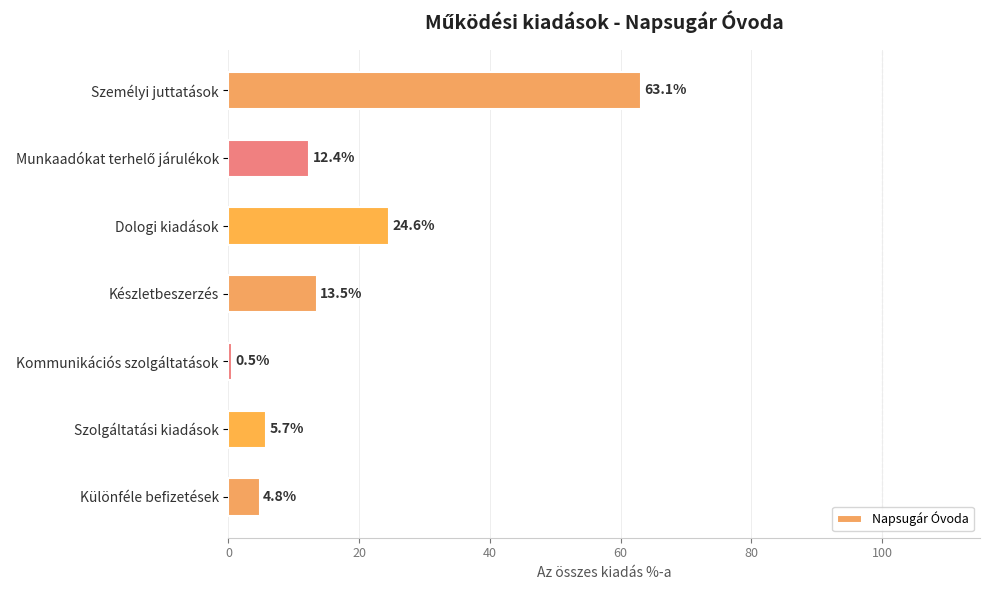

What is the difference between the maximum and minimum values?

62.6